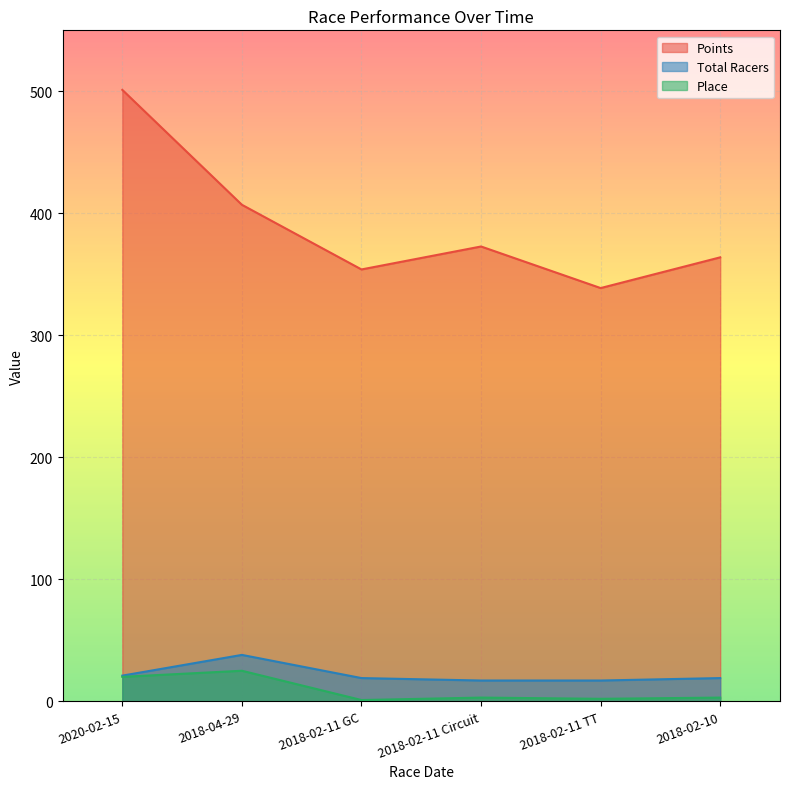

Which series has the largest total across all categories?

Points